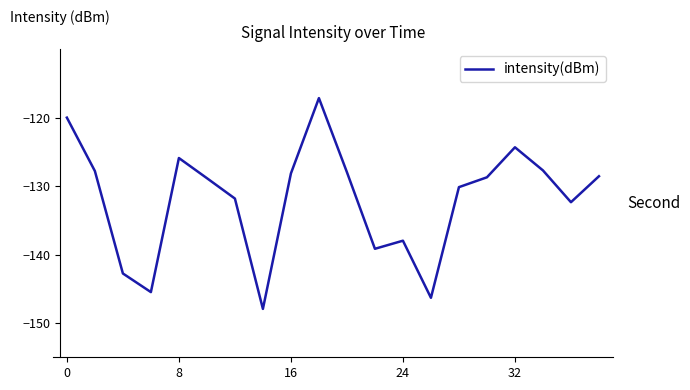

What is the smallest value displayed?

-147.9